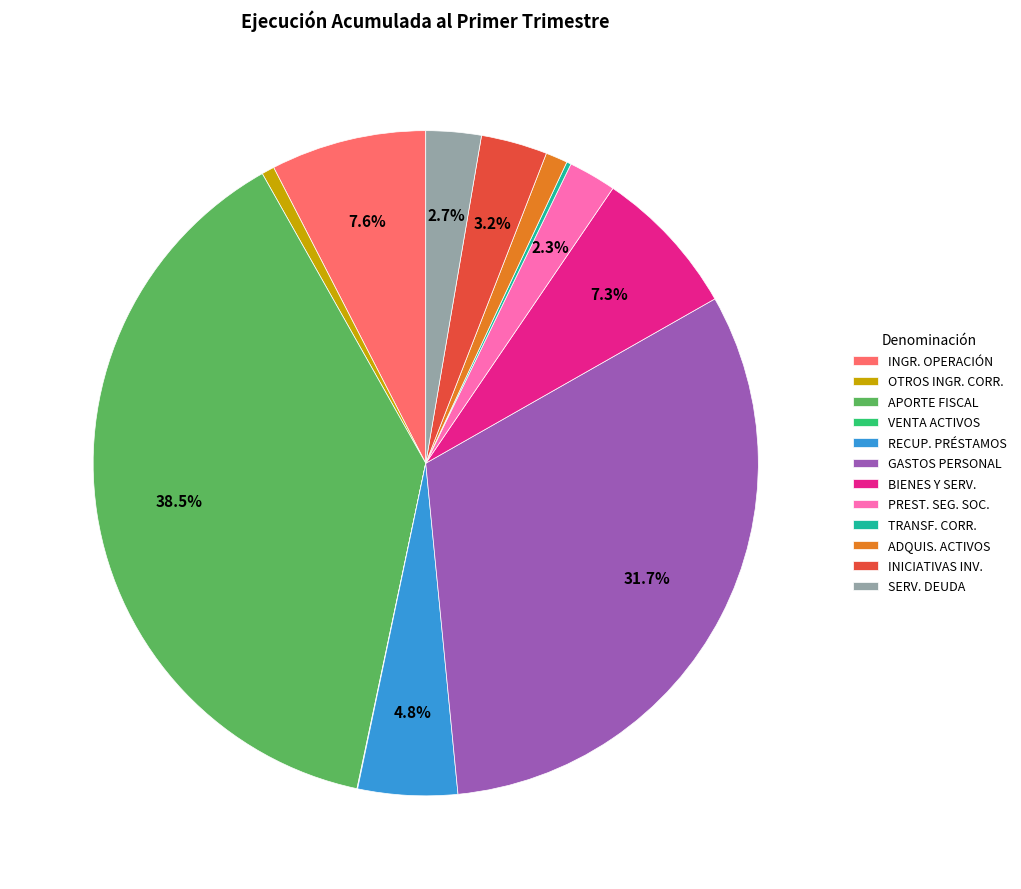

Combined, do BIENES Y SERV. and INICIATIVAS INV. account for over 50%?

No